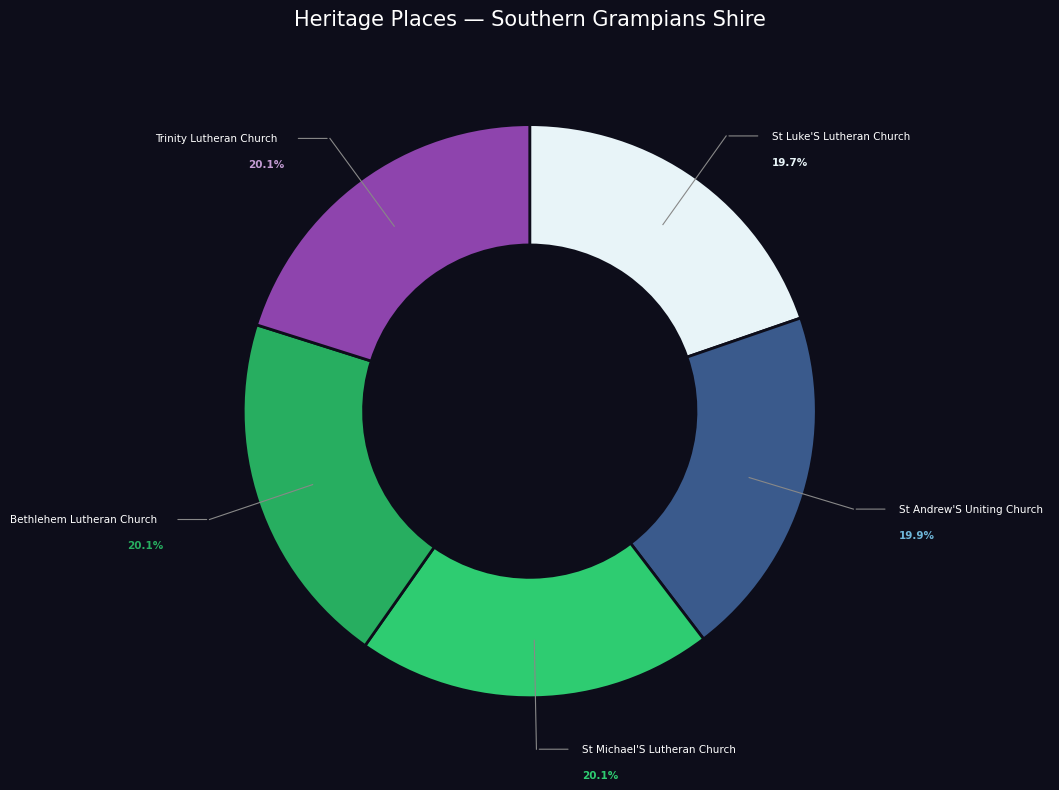

Which category has the smallest portion of the pie?

ST LUKE'S LUTHERAN CHURCH